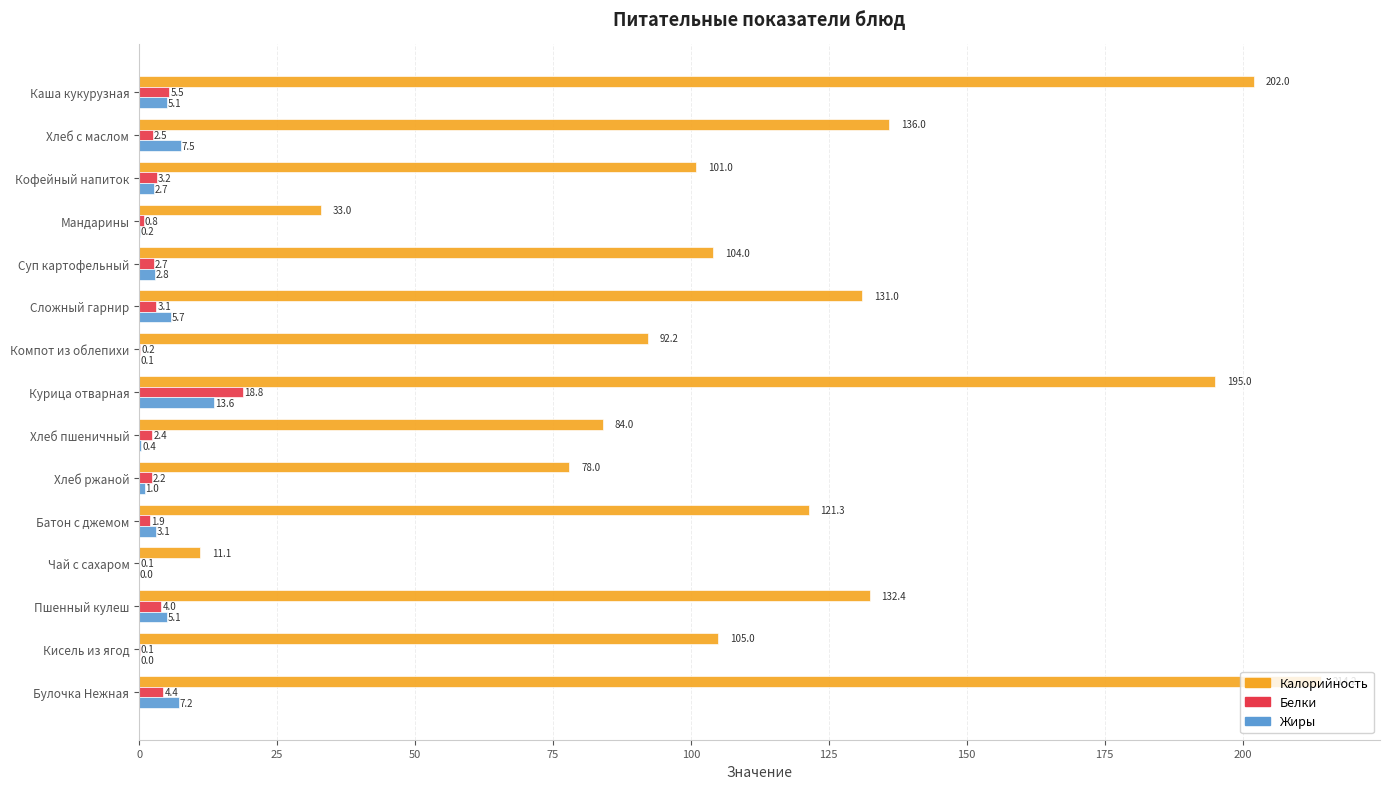

The Жиры series shows 7.5 at Хлеб с маслом. True or false?

True